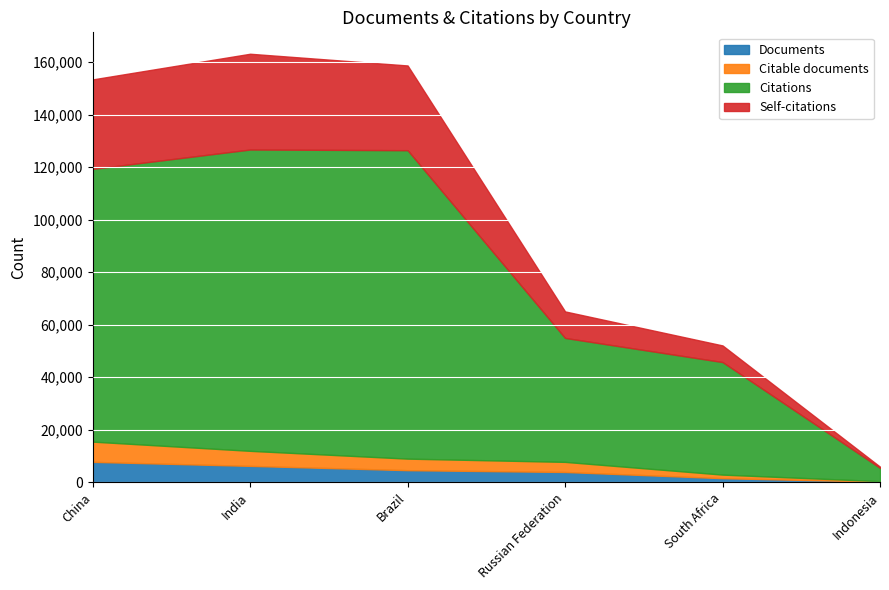

Between South Africa and Indonesia, which series saw the biggest shift?

Citations